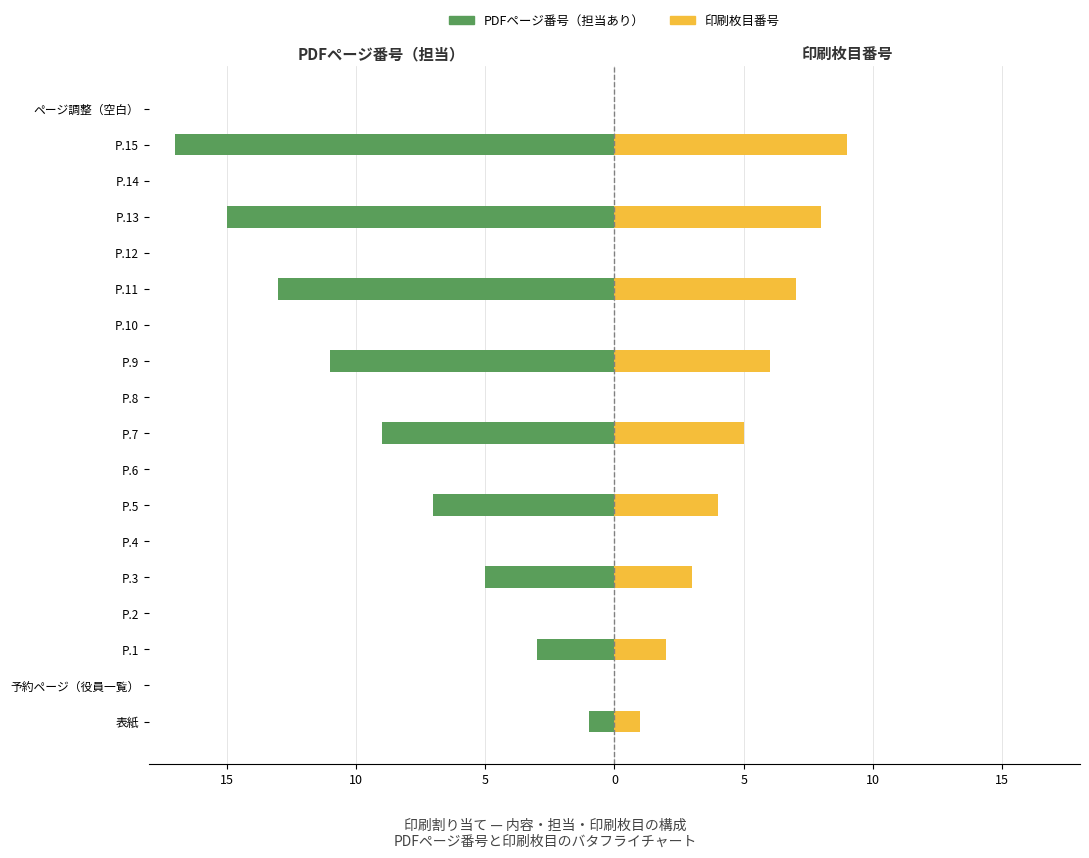

Are the bars grouped side by side (vs. stacked)?

Yes